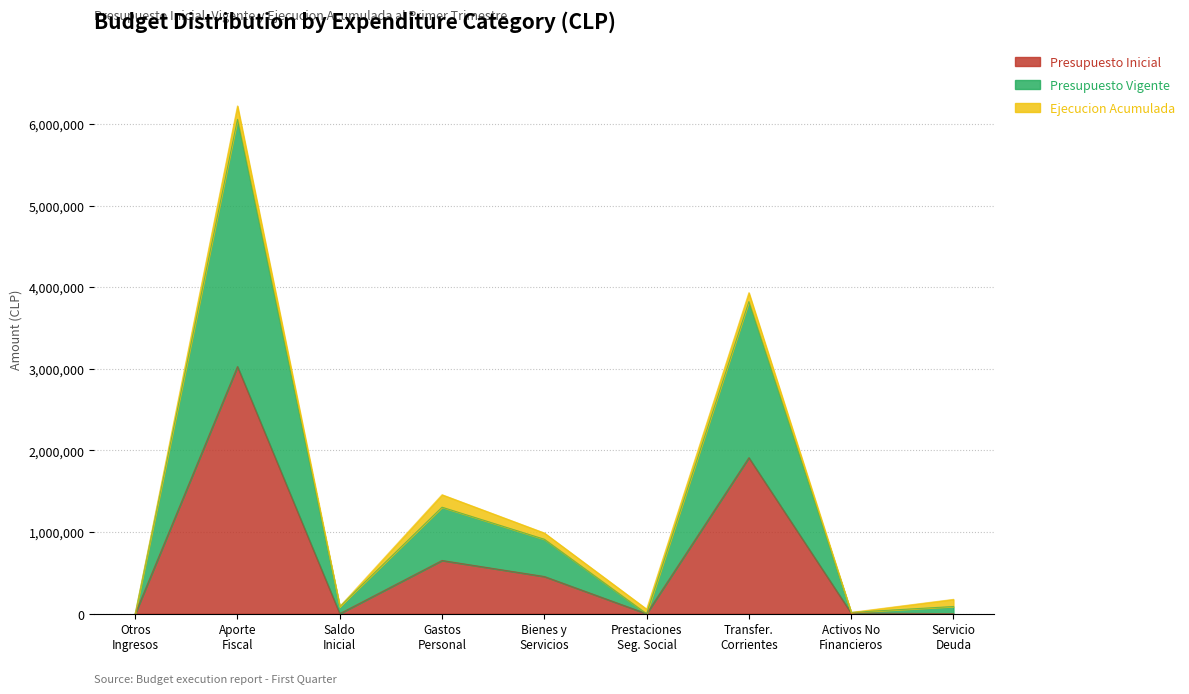

What is the average value of the Presupuesto Vigente series?

1365876